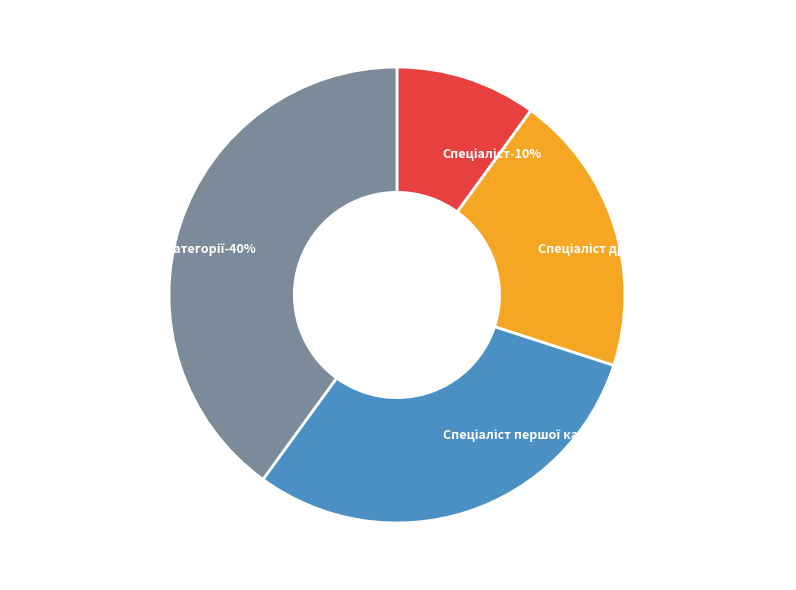

To the nearest percent, what is the average slice percentage?

25%